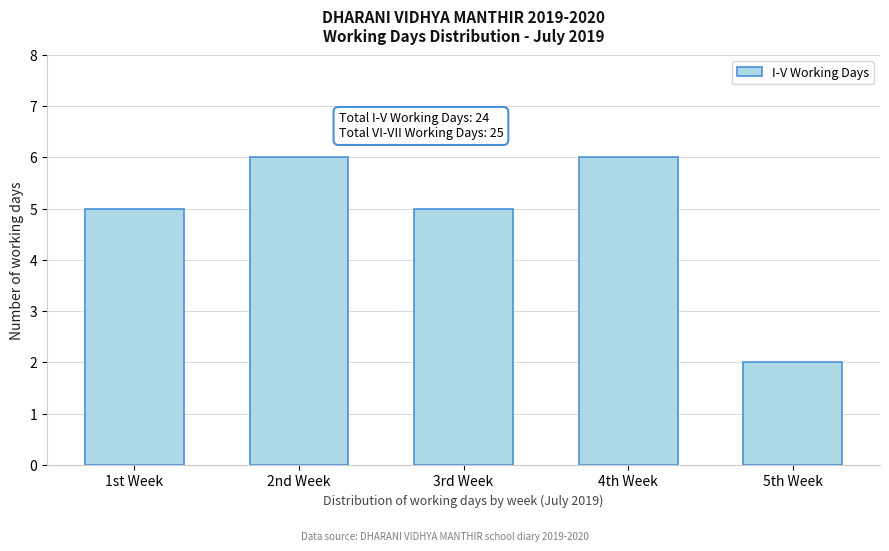

Reading left to right, transcribe all the data shown in this chart.

5	6	5	6	2